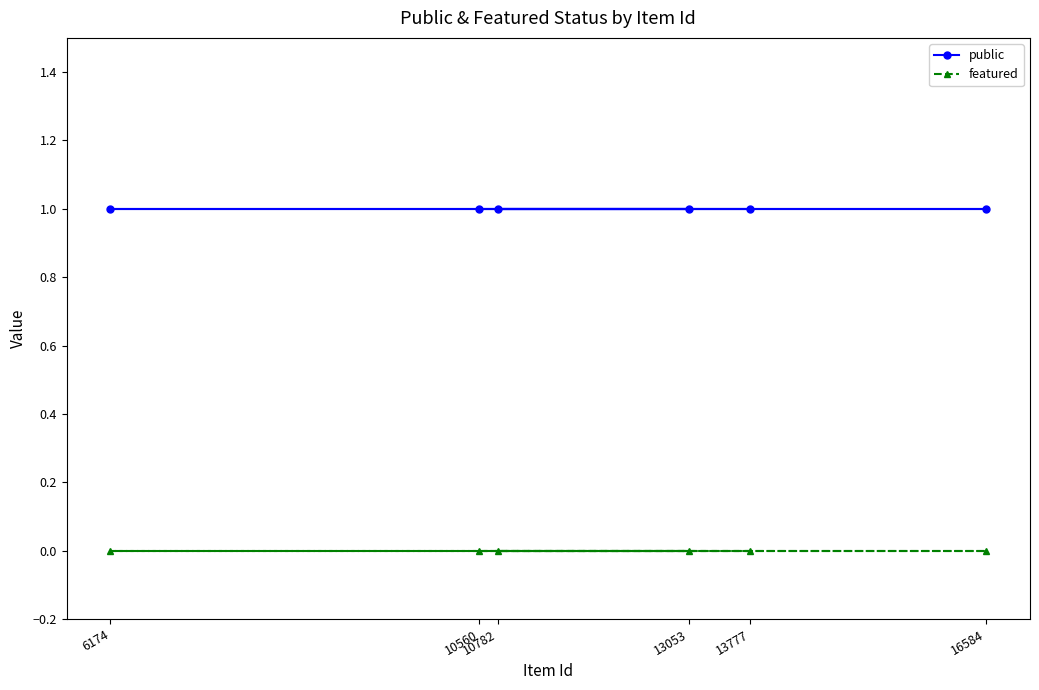

What are all the series names shown in the legend?

public, featured